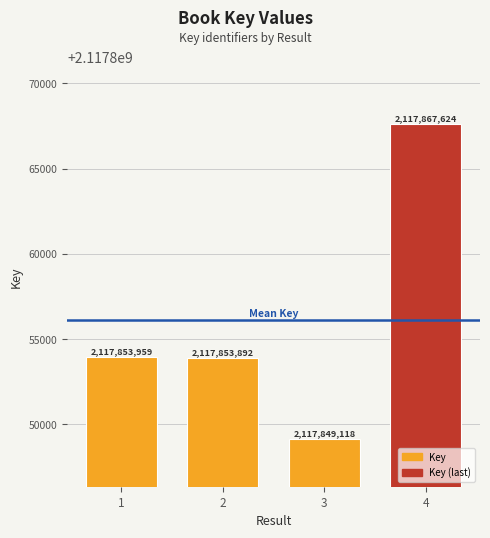

Where is the data nearest to the value 2117858371?

1